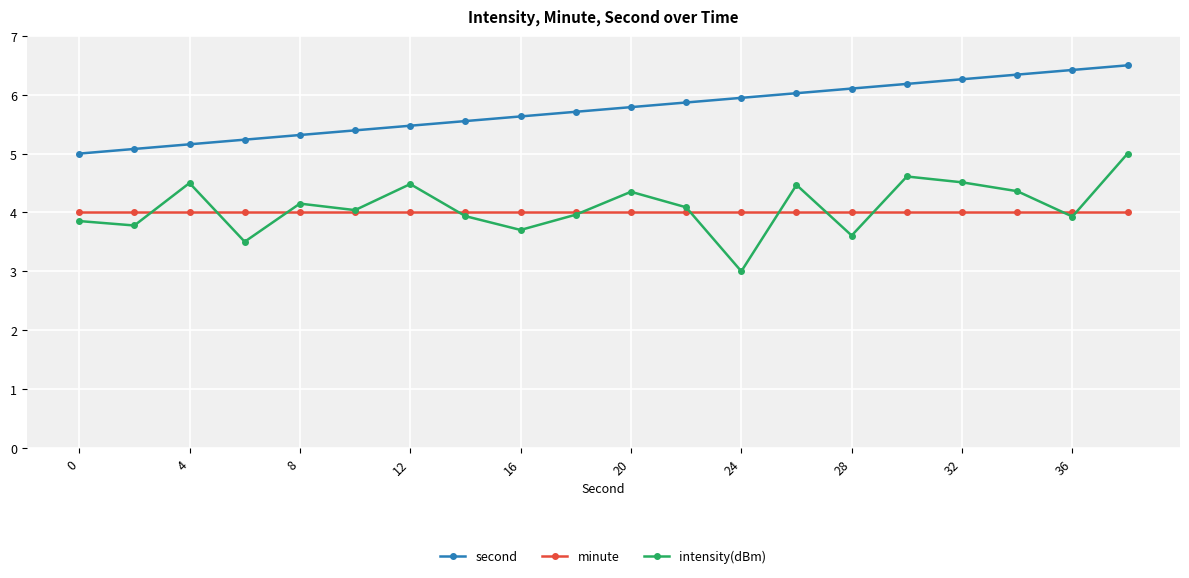

What is the difference between the maximum and minimum values in the second series?

1.5